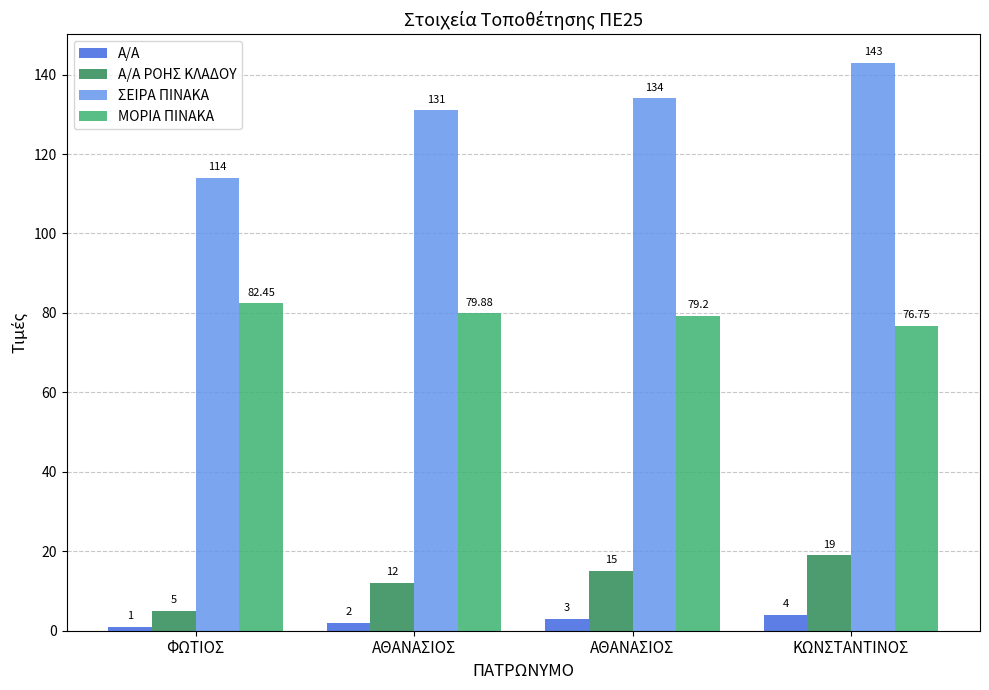

What are all the series names shown in the legend?

Α/Α, Α/Α ΡΟΗΣ ΚΛΑΔΟΥ, ΣΕΙΡΑ ΠΙΝΑΚΑ, ΜΟΡΙΑ ΠΙΝΑΚΑ